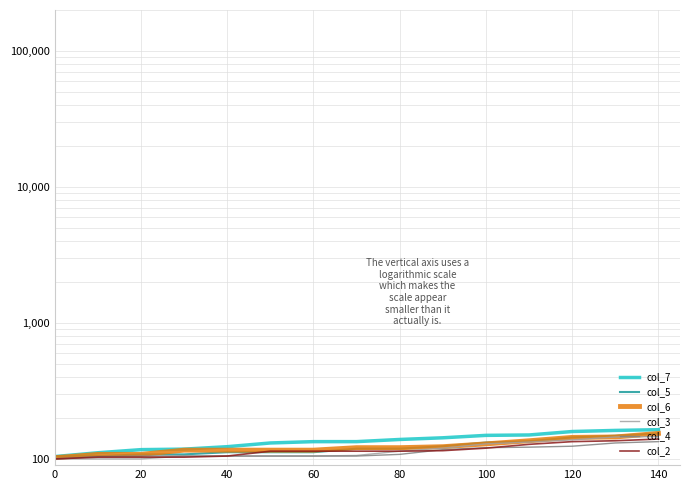

What is the total value across all series at 40?

666